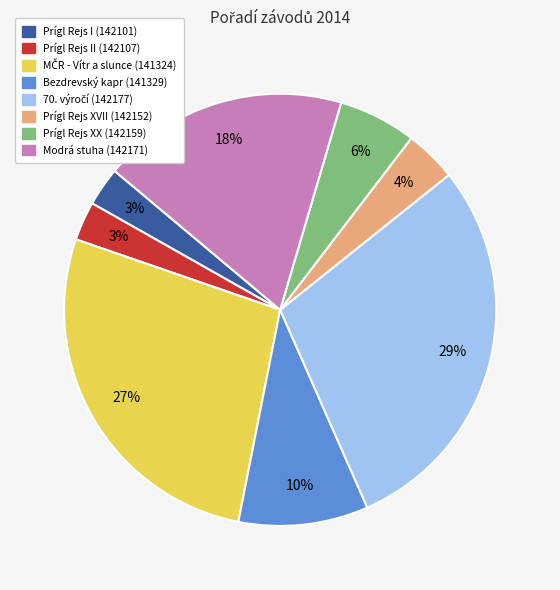

Is there any slice that represents more than half of the pie?

No